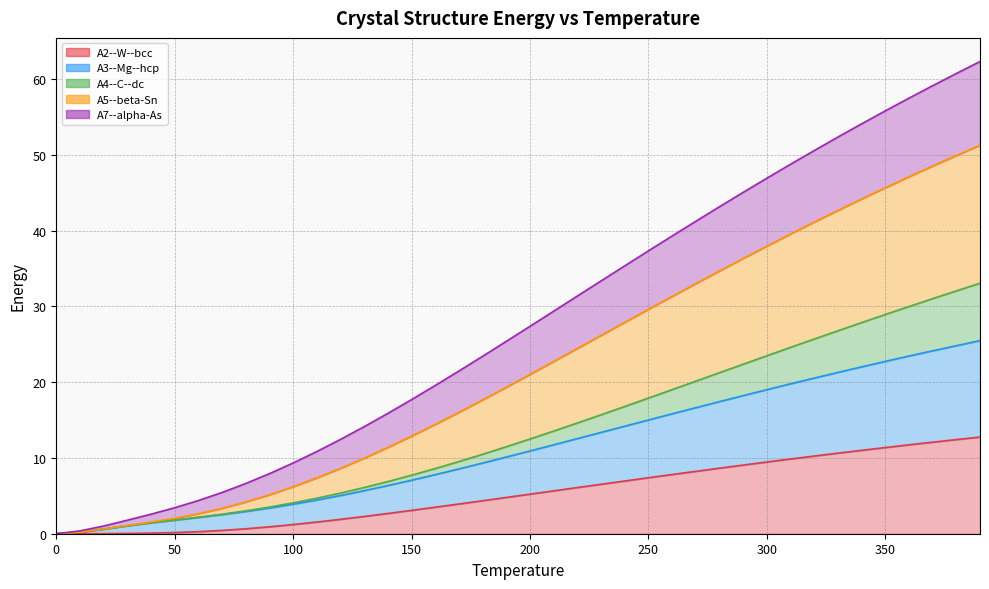

Which series has the widest spread of values?

A5--beta-Sn